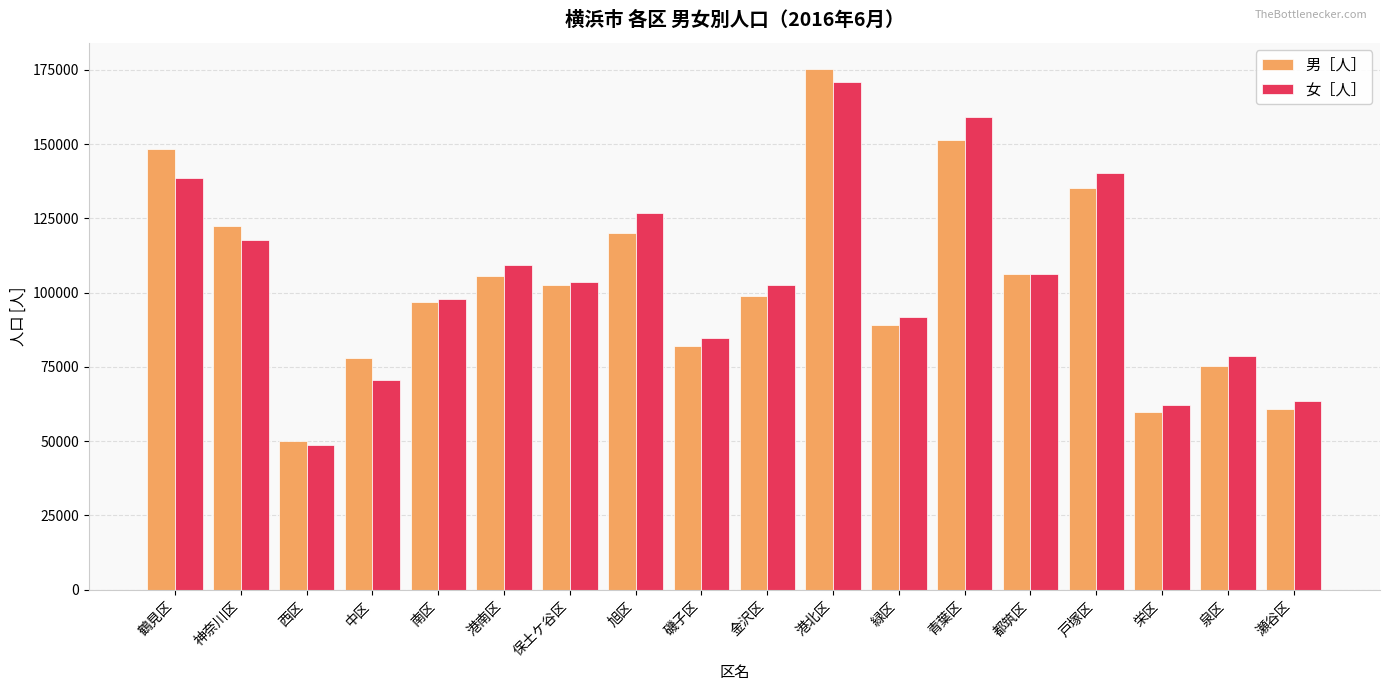

List the series in order of their peak value, highest first.

男［人］, 女［人］